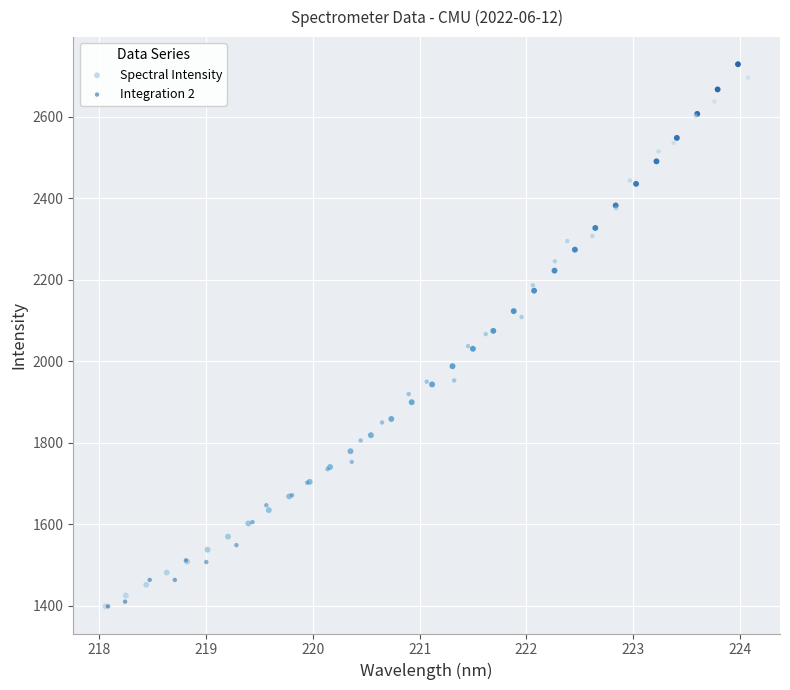

What are all the series names shown in the legend?

Spectral Intensity, Integration 2